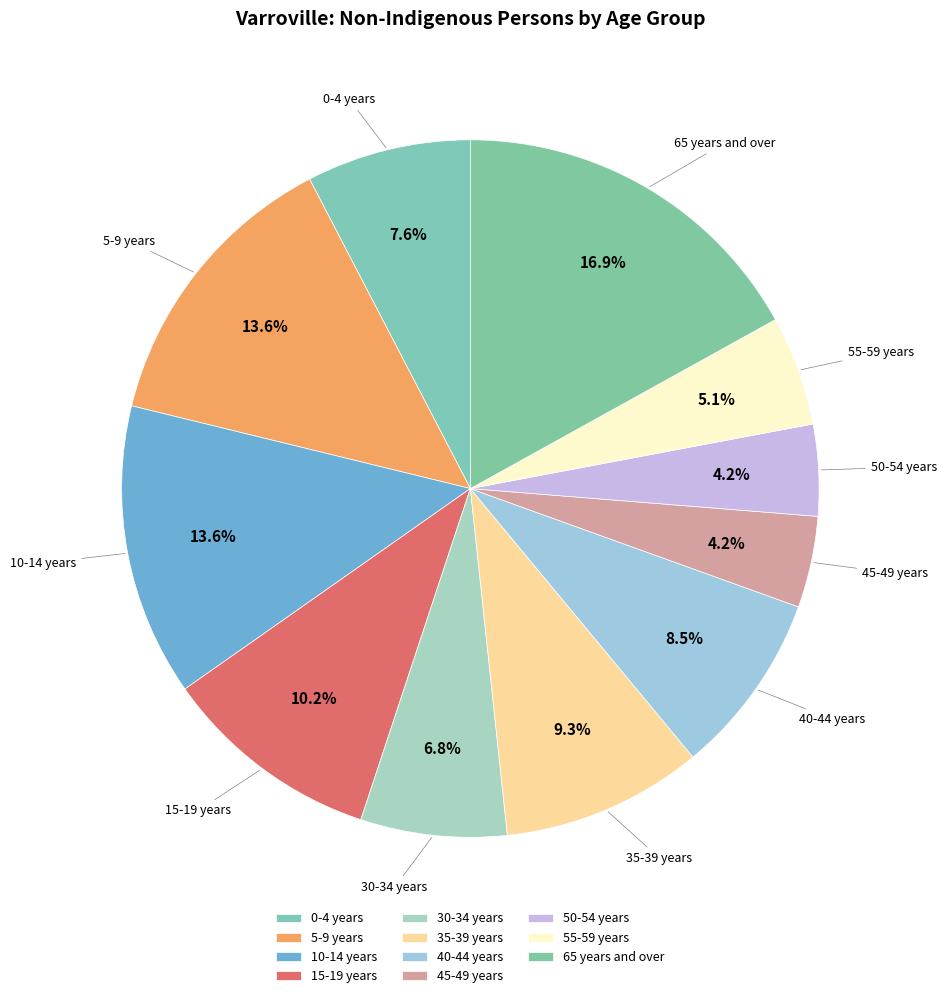

Between 10-14 years and 15-19 years, which is larger?

10-14 years